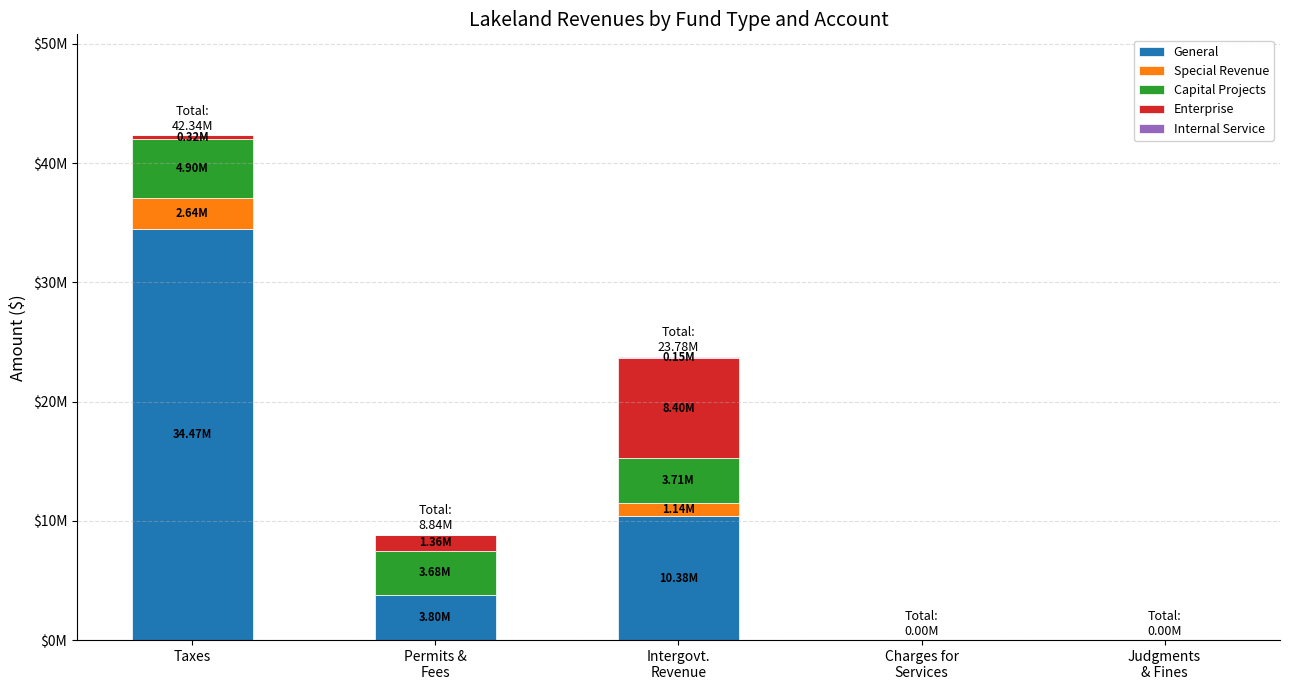

Is it true that Internal Service equals 0 at Taxes?

True